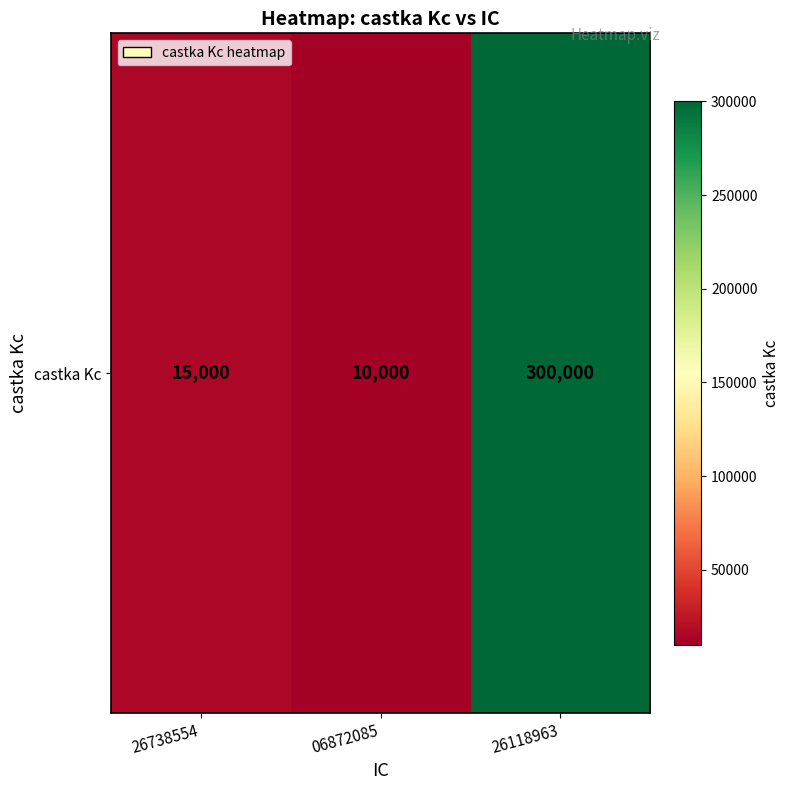

Reading left to right, extract all data points from this chart.

15000	10000	300000